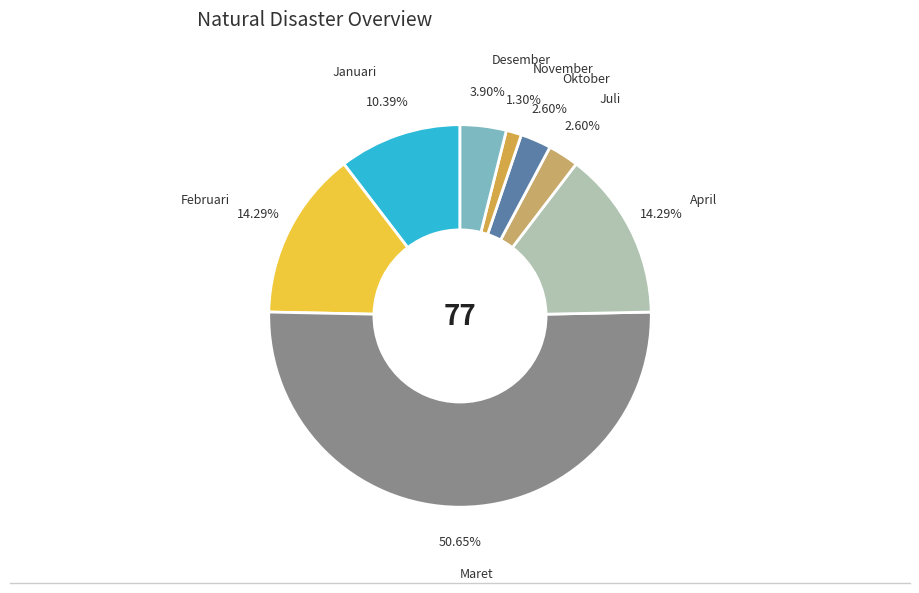

To the nearest percent, what percentage of the pie is April?

14%